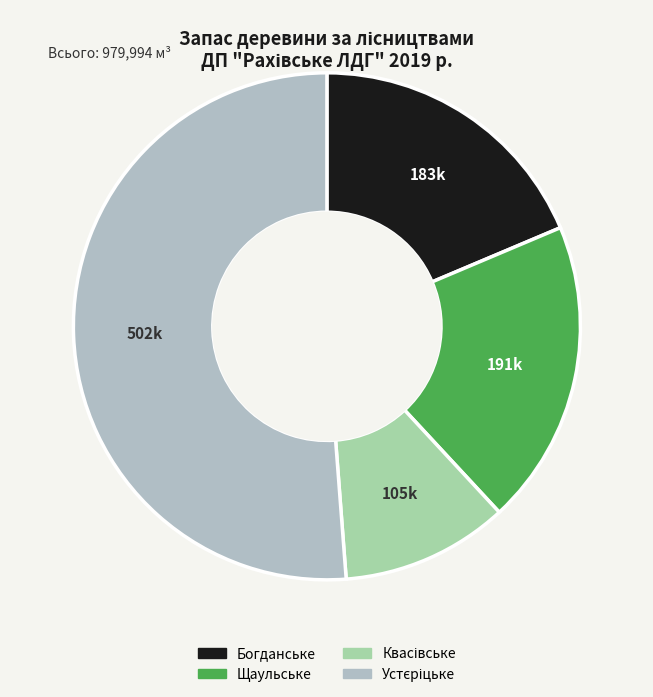

Does any single category account for the majority?

Yes